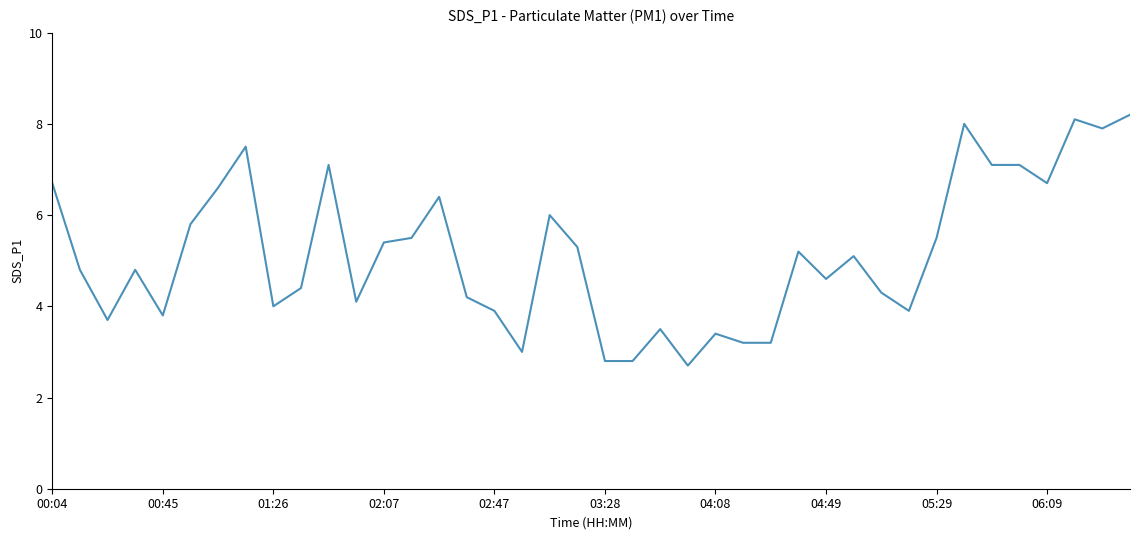

What is the smallest value displayed?

2.7